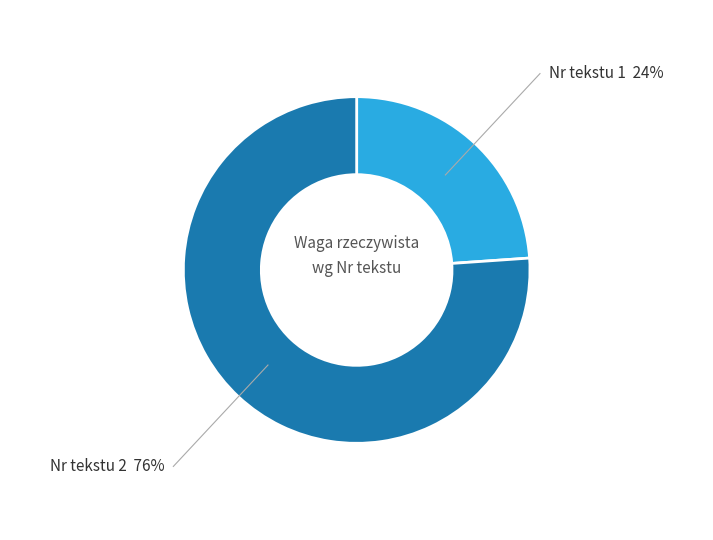

To the nearest percent, what portion does 1 represent?

24%